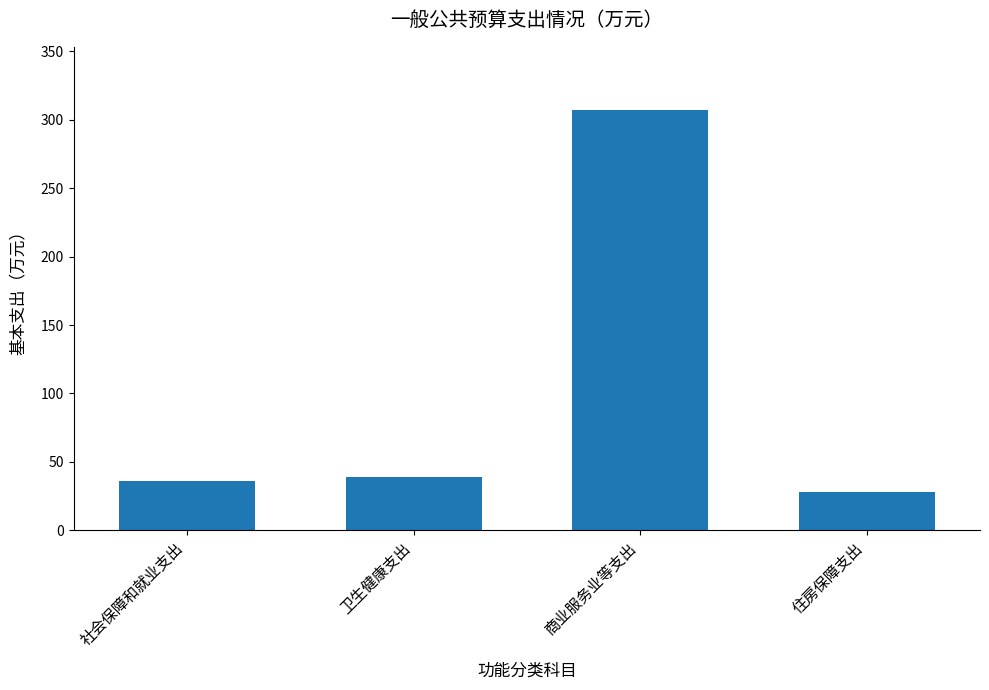

What is the approximate value at 商业服务业等支出?

307.2